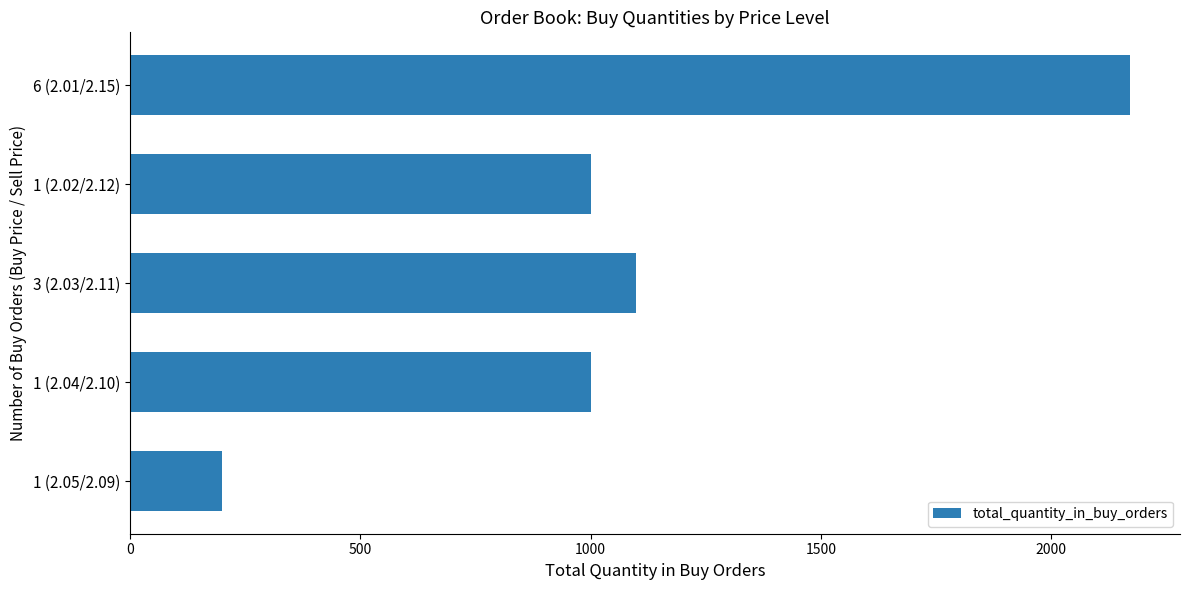

Is it true that the value at 6 (2.01/2.15) is 2171?

True